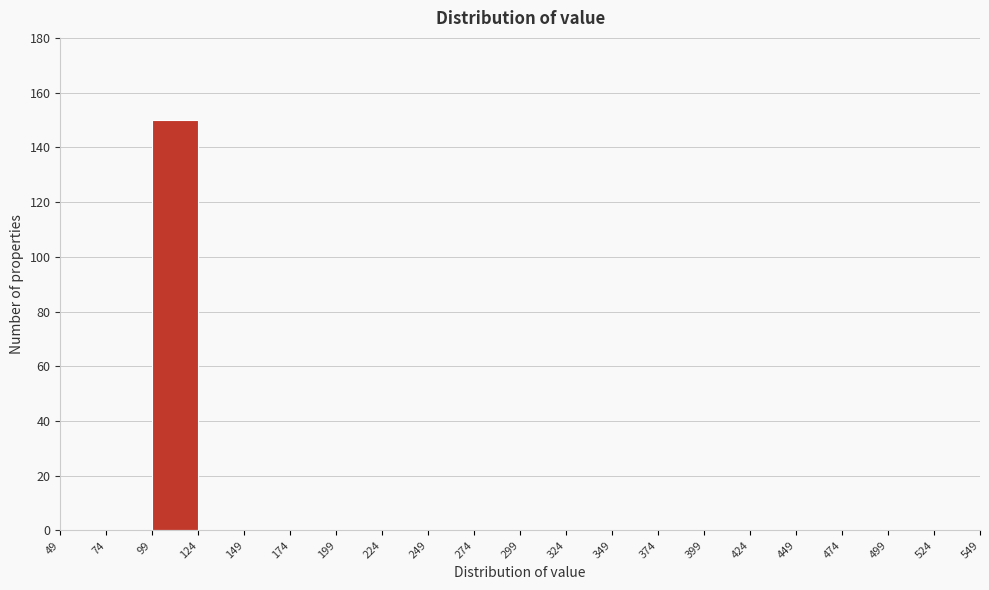

Reading left to right, list every bar in this chart as the range it spans on the x-axis followed by its height. The values are not printed on the chart, so give them approximately, as read against the axis.

49 to 74: 0
74 to 99: 0
99 to 124: 150
124 to 149: 0
149 to 174: 0
174 to 199: 0
199 to 224: 0
224 to 249: 0
249 to 274: 0
274 to 299: 0
299 to 324: 0
324 to 349: 0
349 to 374: 0
374 to 399: 0
399 to 424: 0
424 to 449: 0
449 to 474: 0
474 to 499: 0
499 to 524: 0
524 to 549: 0